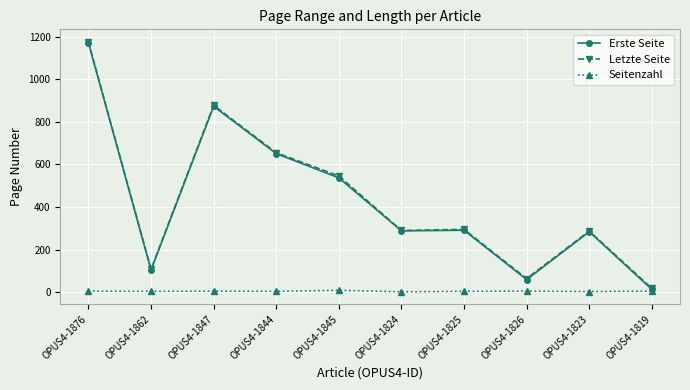

True or false: Letzte Seite and Erste Seite cross at least once.

False